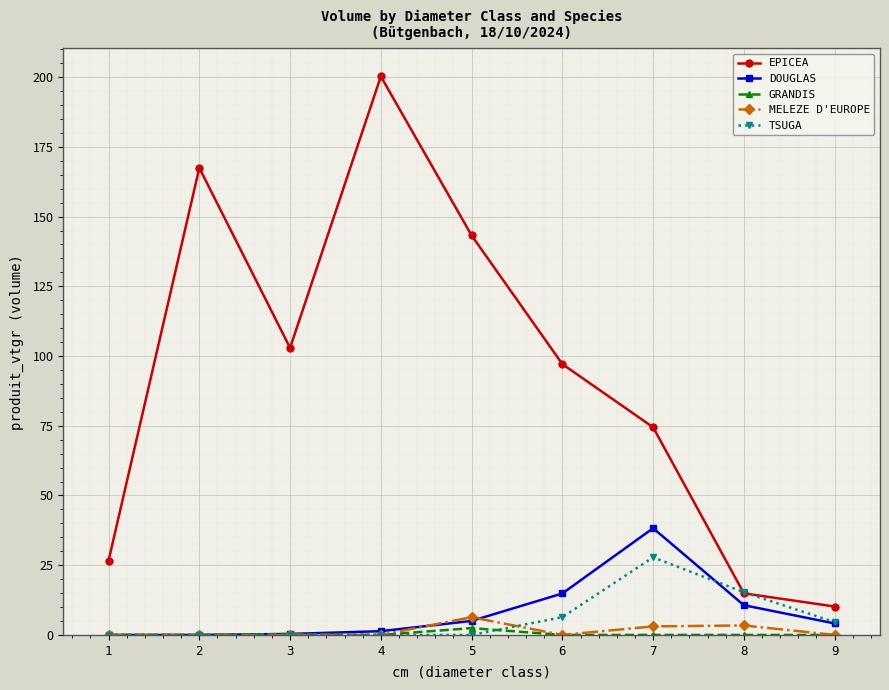

List the series in order of their peak value, highest first.

EPICEA, DOUGLAS, TSUGA, MELEZE D'EUROPE, GRANDIS